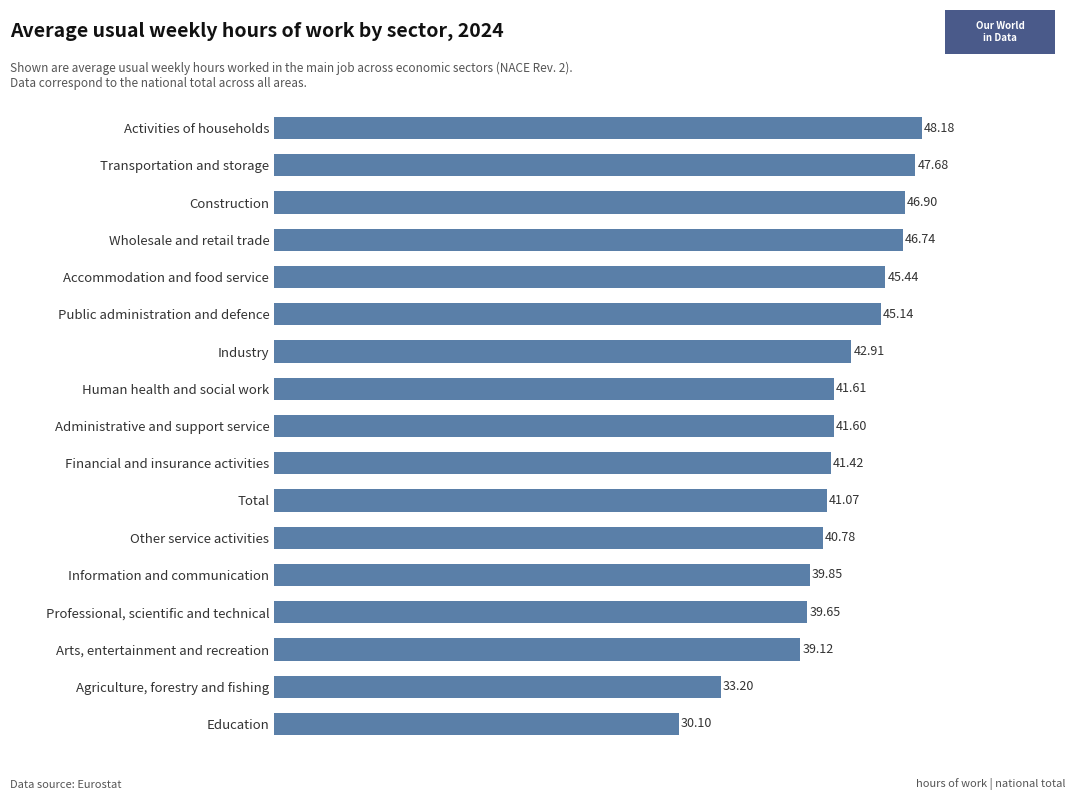

Between Accommodation and food service and Administrative and support service, which is larger?

Accommodation and food service